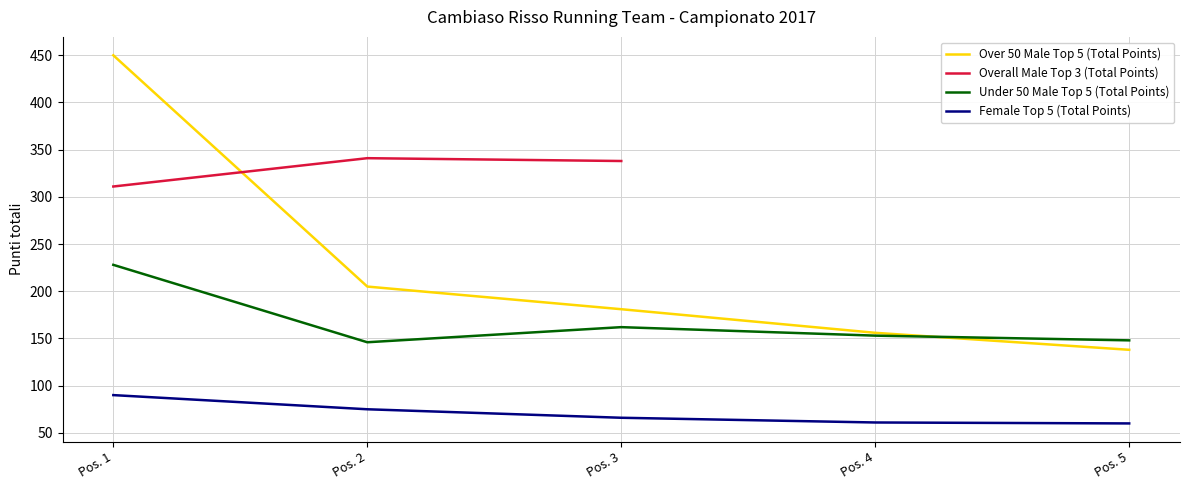

Is the value of Under 50 Male Top 5 (Total Points) at Pos. 1 greater than the value of Over 50 Male Top 5 (Total Points) at Pos. 1?

No